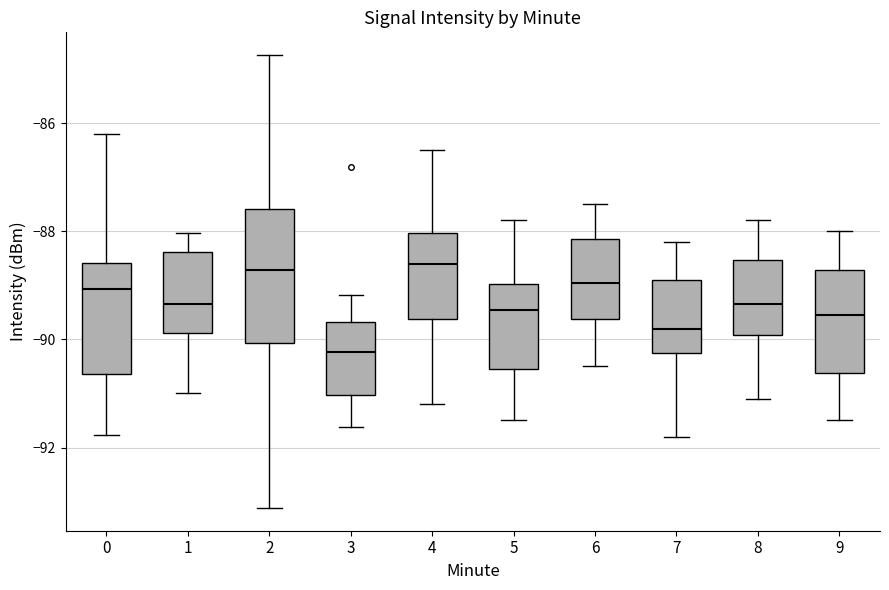

Which box's median line is the lowest?

3